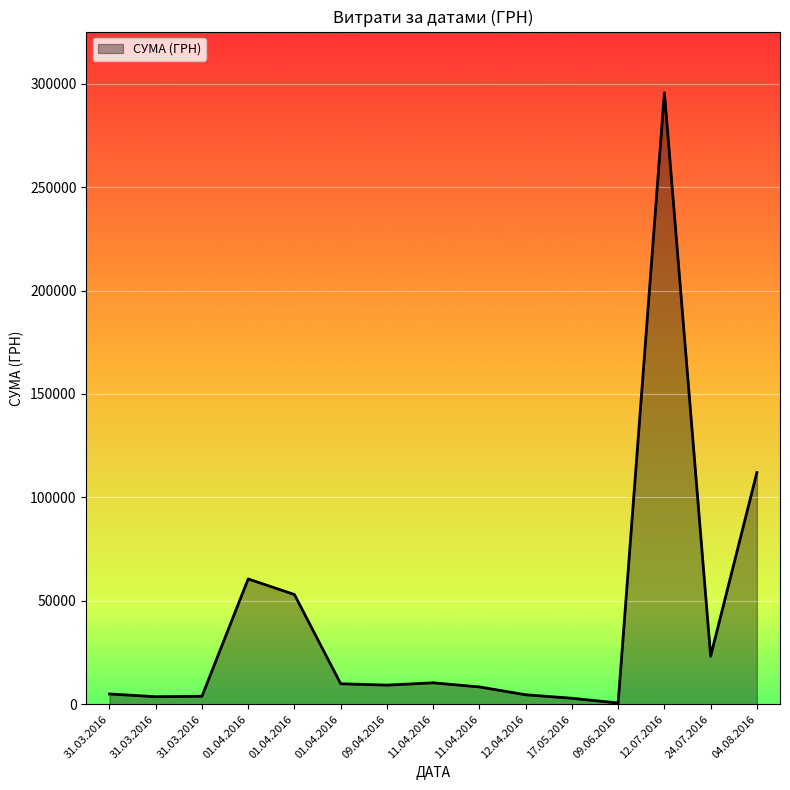

What is the approximate value at 17.05.2016?

2886.0